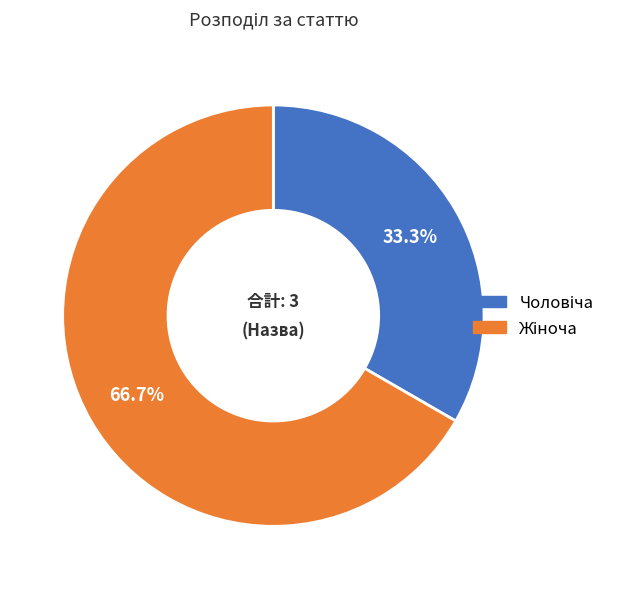

Count the number of slices in the pie.

2